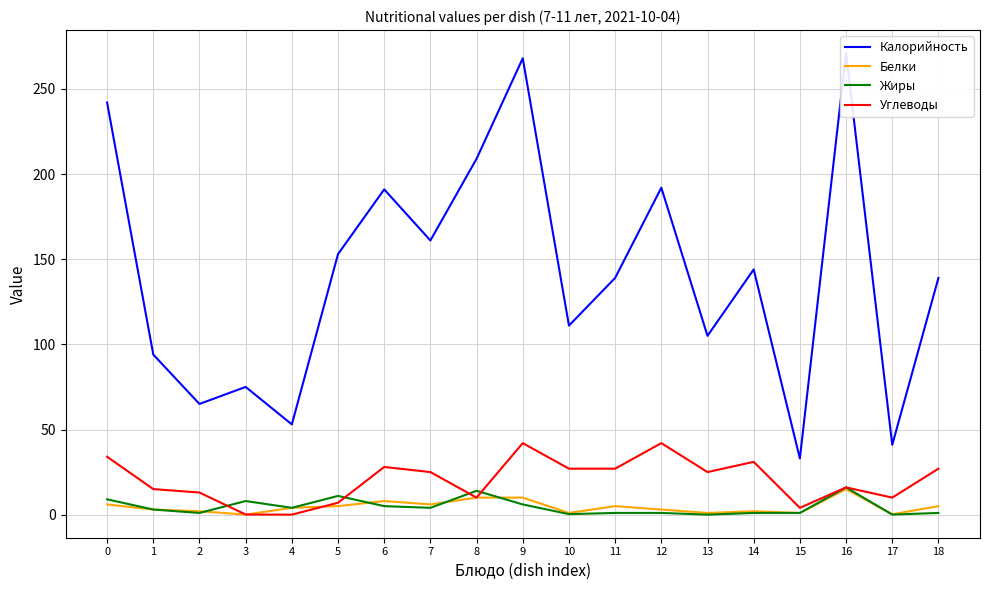

The value of Белки at 13 is 1.6. True or false?

False